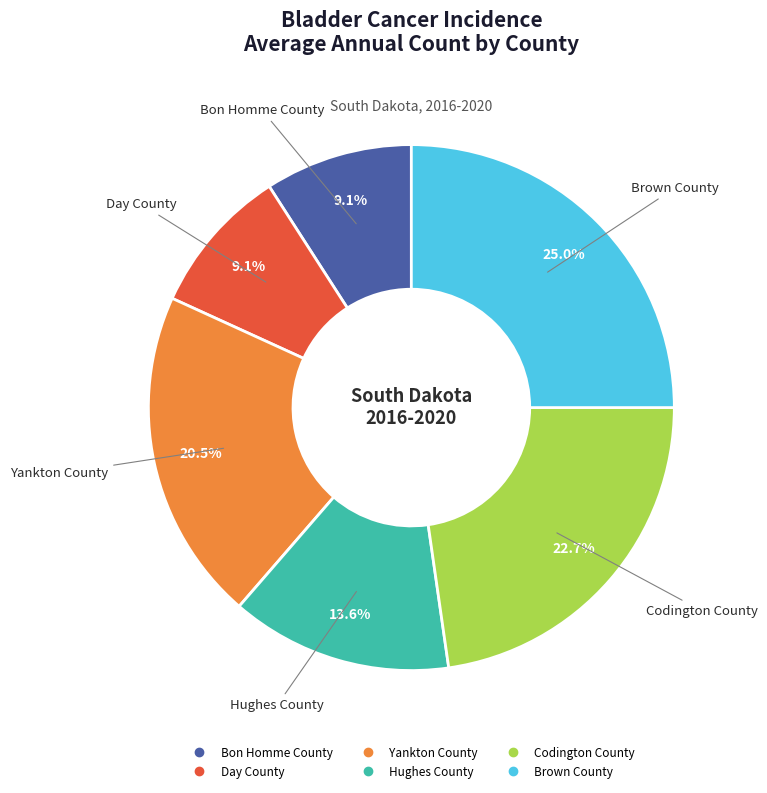

To the nearest percent, what is the average slice percentage?

17%